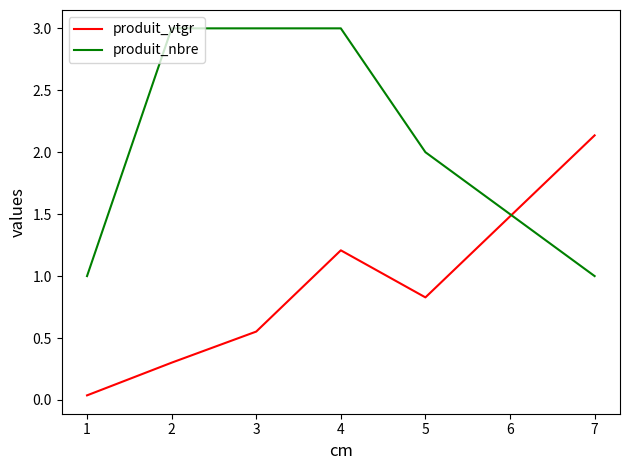

Rank the series at 5 from lowest to highest value.

produit_vtgr, produit_nbre